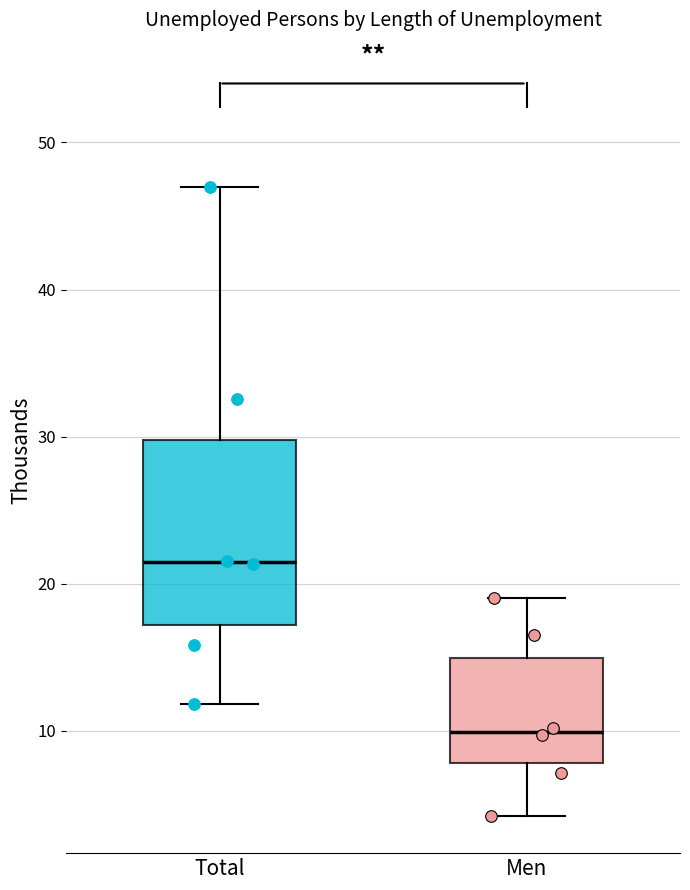

Reading left to right, transcribe this box plot: for each box, give where its median line is, the range the box spans, and where its two whiskers end, as read against the y-axis. The values are not printed on the chart, so give them approximately, as read against the axis.

Total: median 21, box 17 to 30, whiskers 12 to 47
Men: median 10, box 8 to 15, whiskers 4 to 19